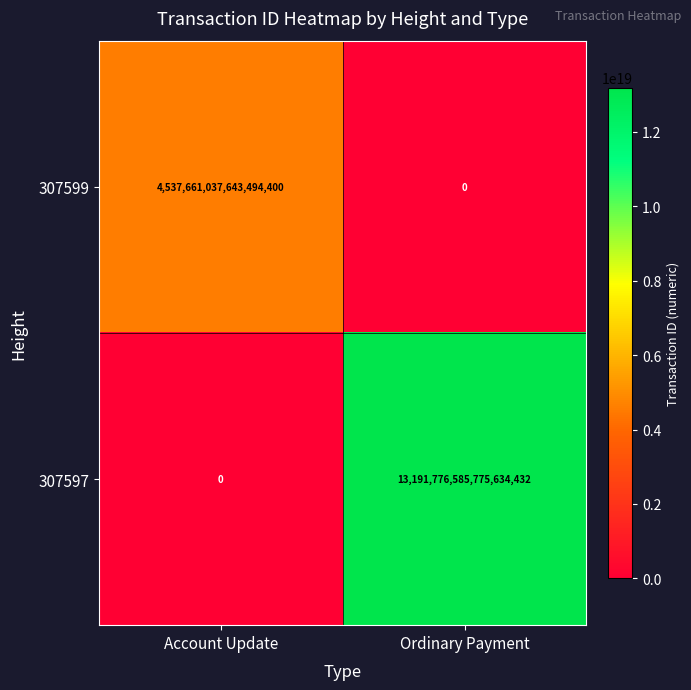

Is it true that 307599 equals 1620645714083987456 at Ordinary Payment?

False